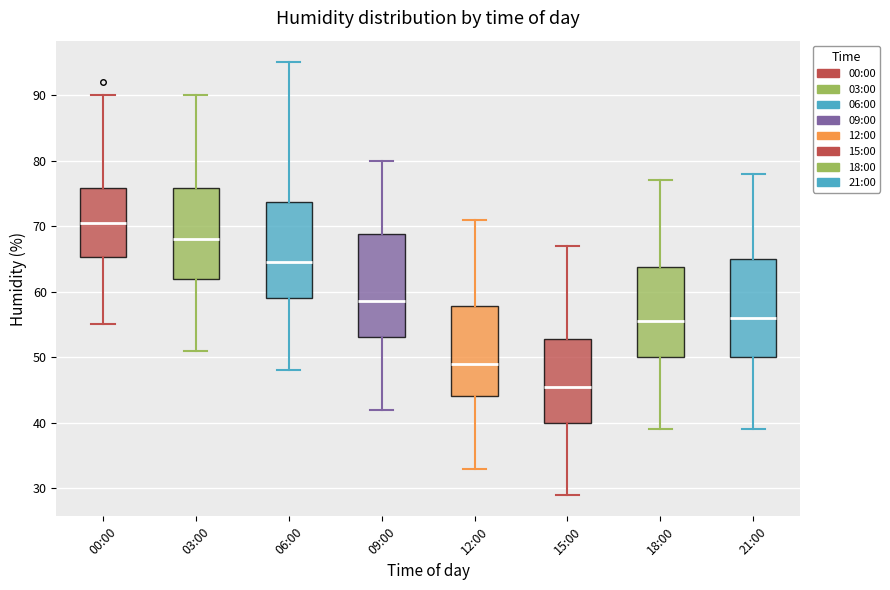

Reading left to right, transcribe this box plot: for each box, give where its median line is, the range the box spans, and where its two whiskers end, as read against the y-axis. The values are not printed on the chart, so give them approximately, as read against the axis.

00:00: median 71, box 65 to 76, whiskers 55 to 90
03:00: median 68, box 62 to 76, whiskers 51 to 90
06:00: median 65, box 59 to 74, whiskers 48 to 95
09:00: median 59, box 53 to 69, whiskers 42 to 80
12:00: median 49, box 44 to 58, whiskers 33 to 71
15:00: median 46, box 40 to 53, whiskers 29 to 67
18:00: median 56, box 50 to 64, whiskers 39 to 77
21:00: median 56, box 50 to 65, whiskers 39 to 78